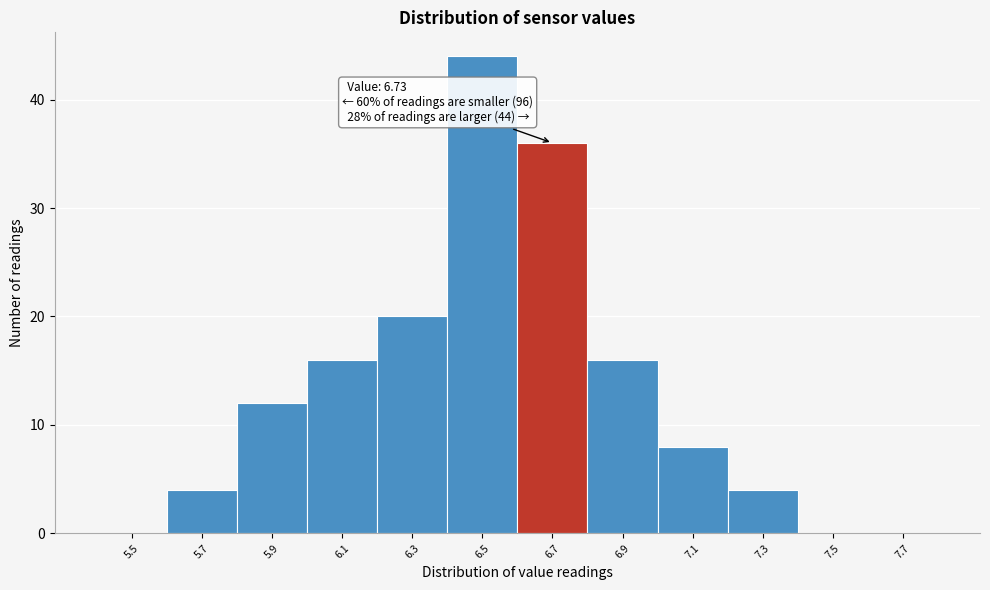

Reading left to right, transcribe all the data shown in this chart.

5.5=0	5.7=4	5.9=12	6.1=16	6.3=20	6.5=44	6.7=36	6.9=16	7.1=8	7.3=4	7.5=0	7.7=0